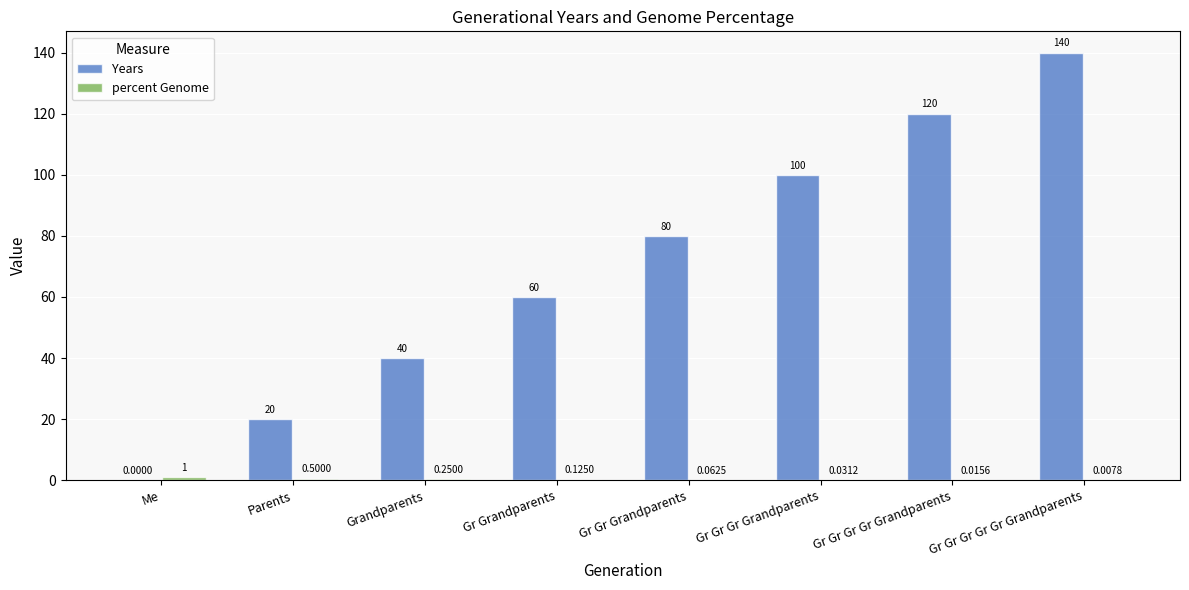

Between Me and Gr Gr Gr Gr Grandparents, which series saw the biggest shift?

Years